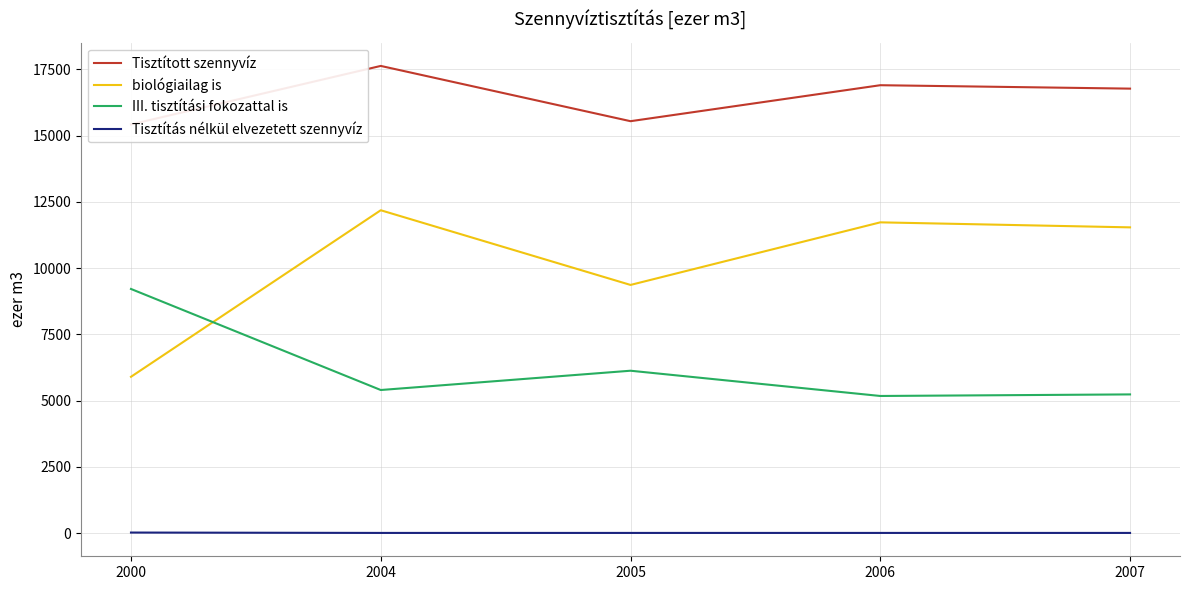

True or false: III. tisztítási fokozattal is has more than 0 points higher than both neighbors.

True